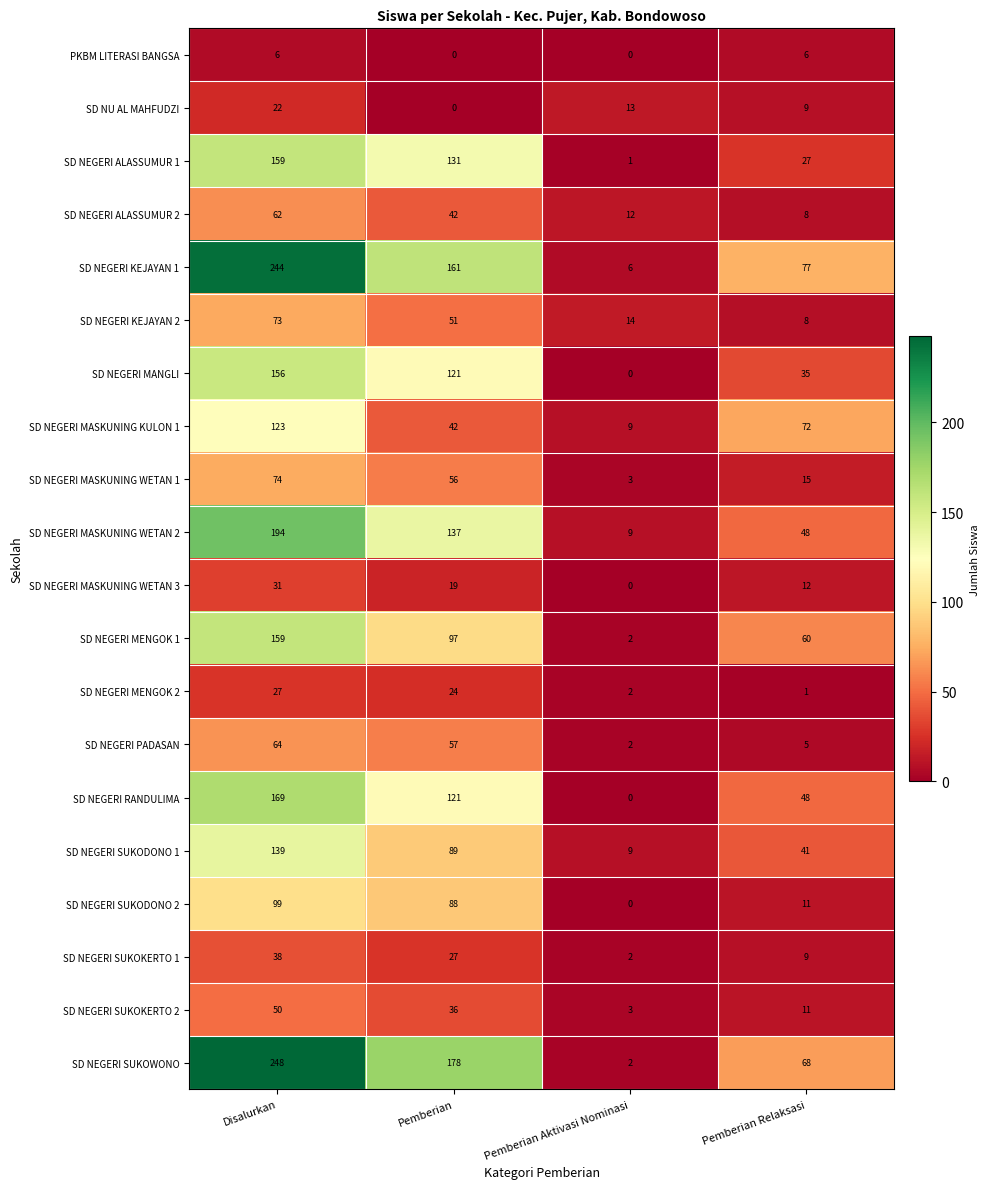

The SD NEGERI RANDULIMA series shows 44 at Pemberian. True or false?

False